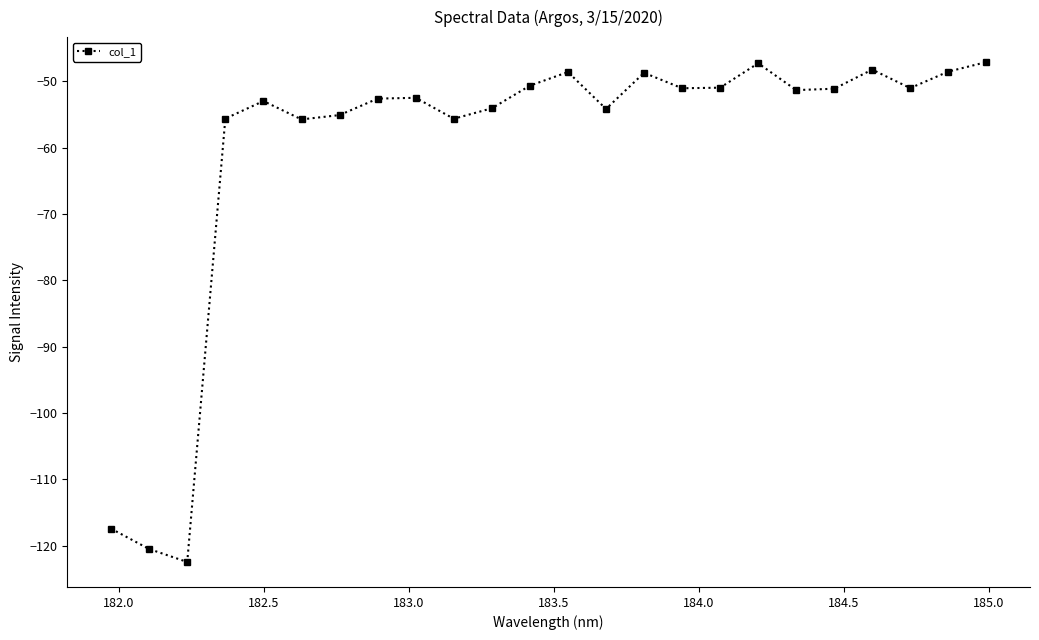

What is the value of the 21st point from the left?

-48.2